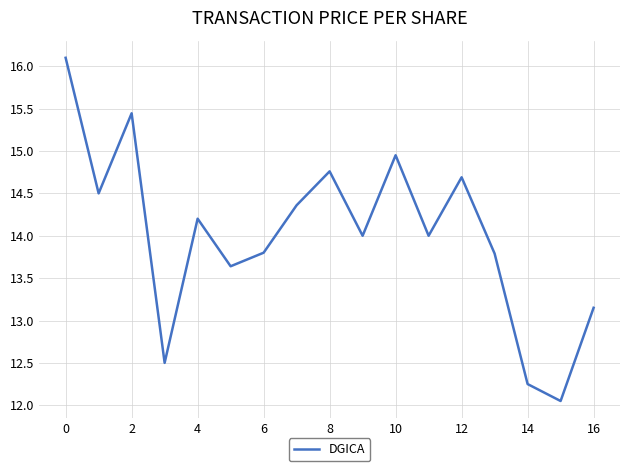

What is the greatest value displayed?

16.1